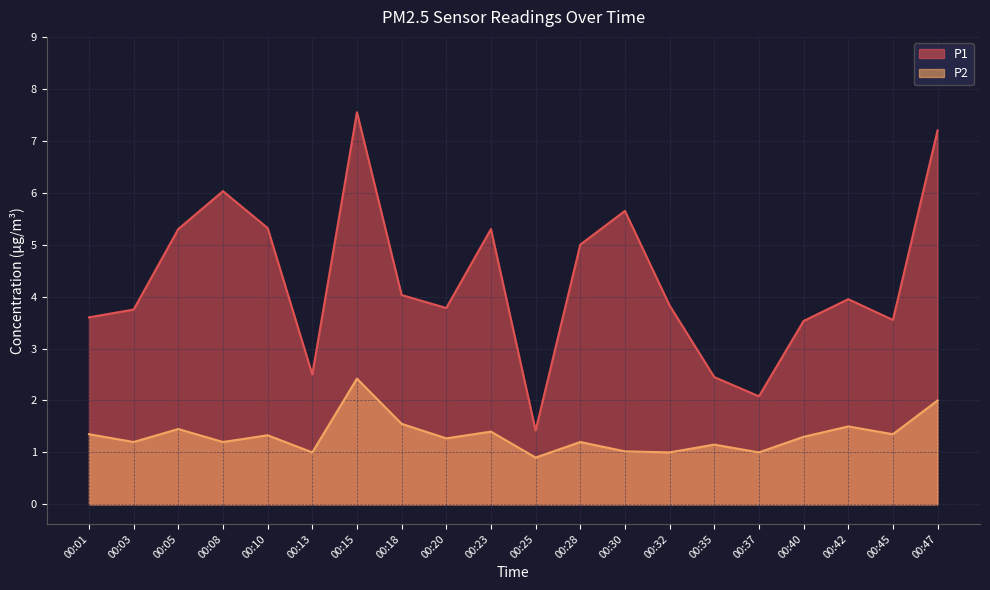

True or false: P2 has more than 0 points higher than both neighbors.

True